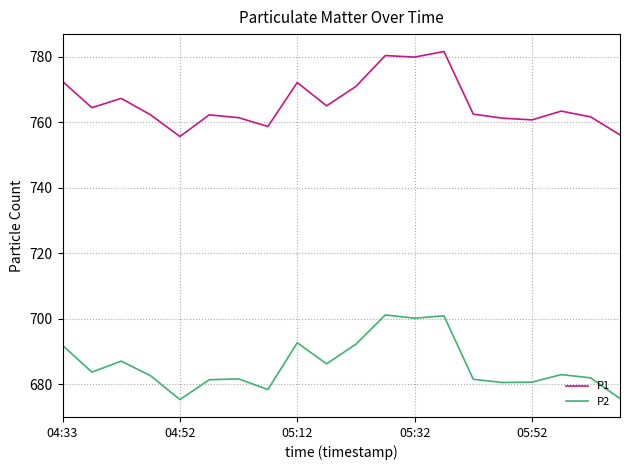

Which series has the largest total across all categories?

P1